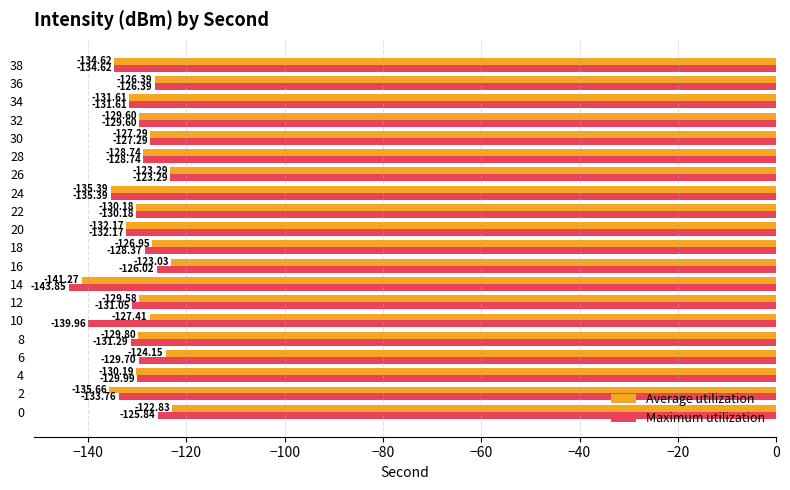

What is the sum of all Average utilization values?

-2590.2